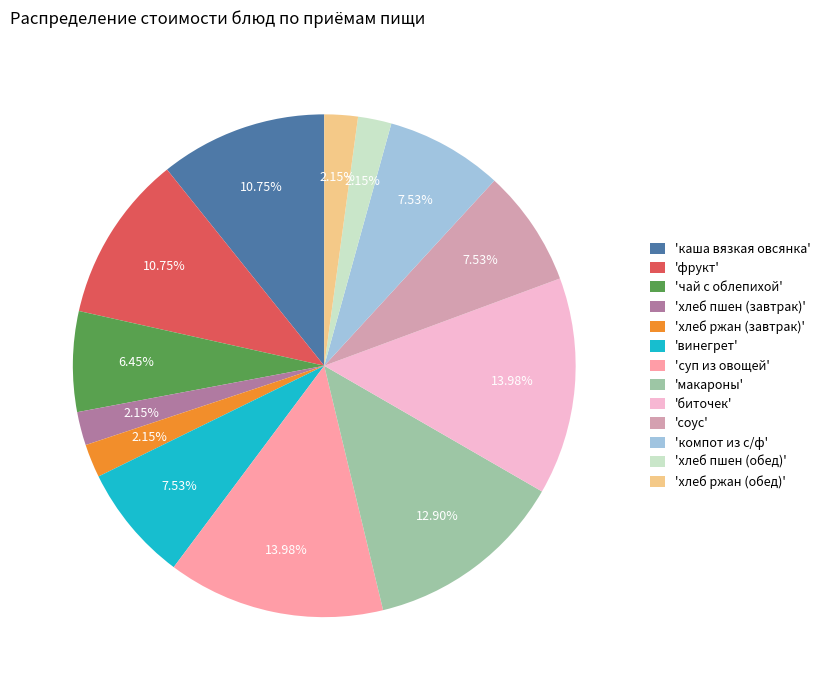

Is there a majority slice in this chart?

No